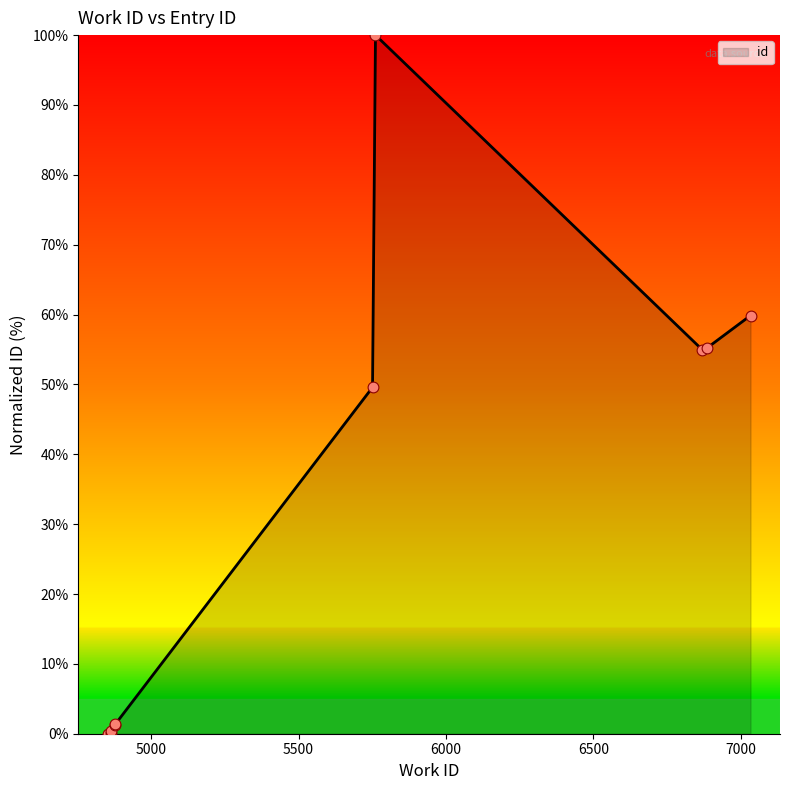

Between 5000 and 6000, which is larger?

6000